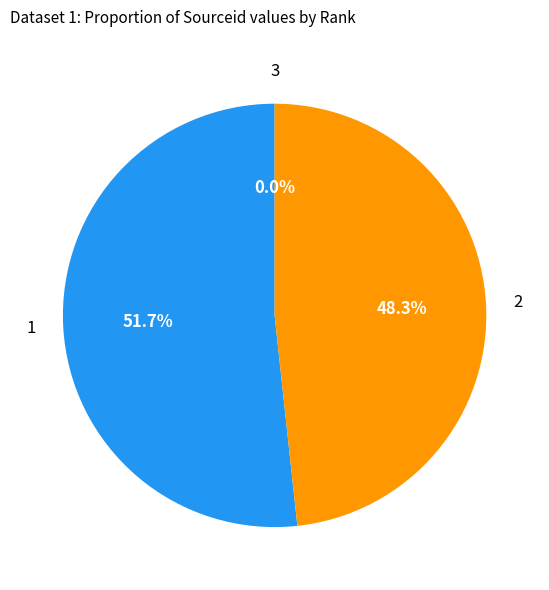

What portion of the pie excludes 2?

51.7%